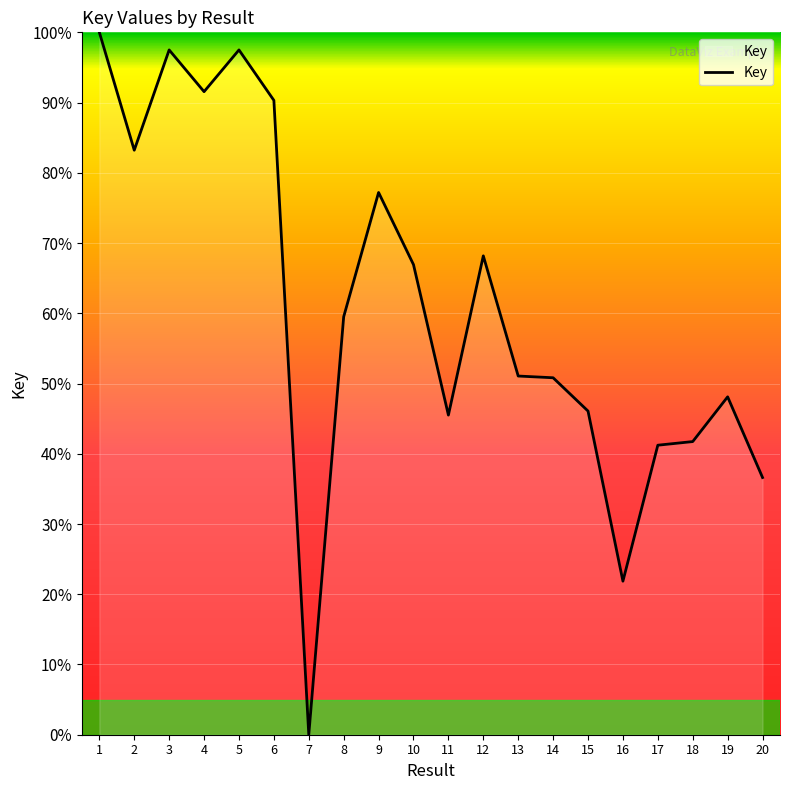

True or false: the data has more than 0 interior local peaks.

True